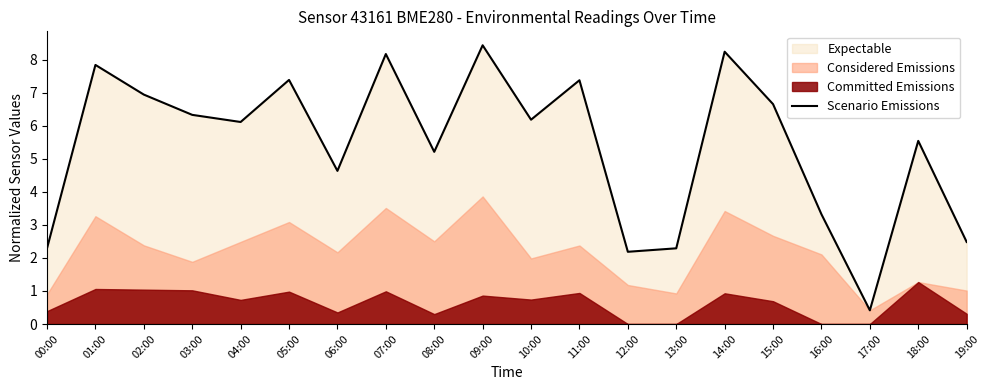

What is the average value?

5.4